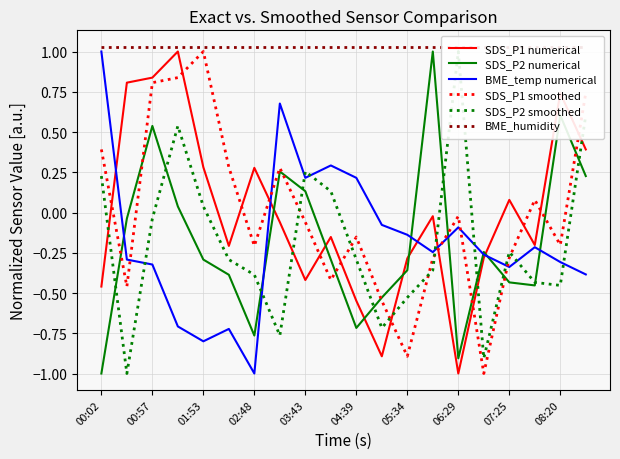

True or false: SDS_P1 numerical has a value of -0.3 at 17.

False